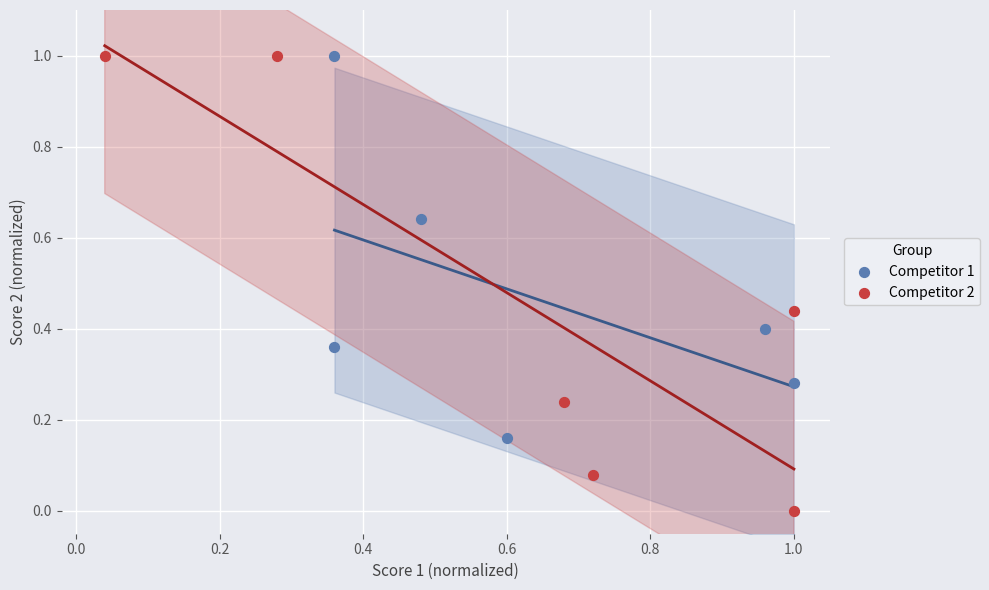

What are all the series names shown in the legend?

Competitor 1, Competitor 2